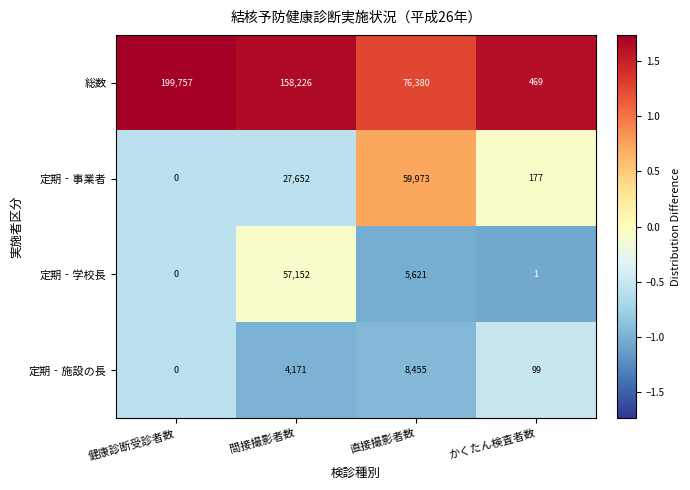

Which series has the largest range (max minus min)?

総数